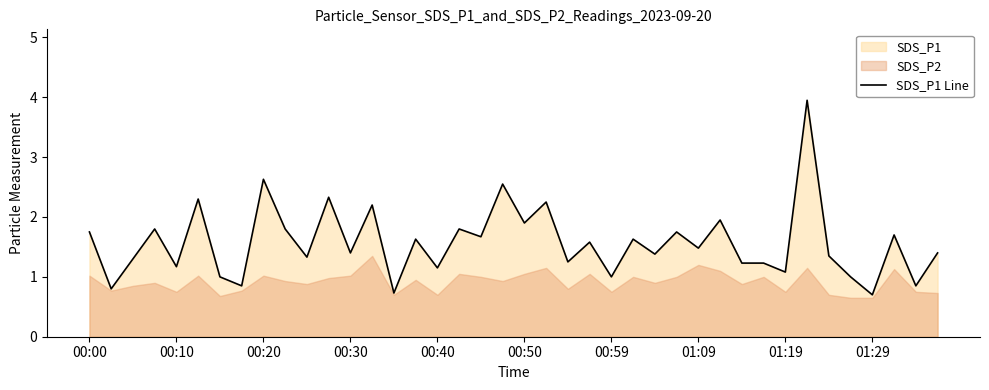

True or false: the data shows 3.6 at 11.

False